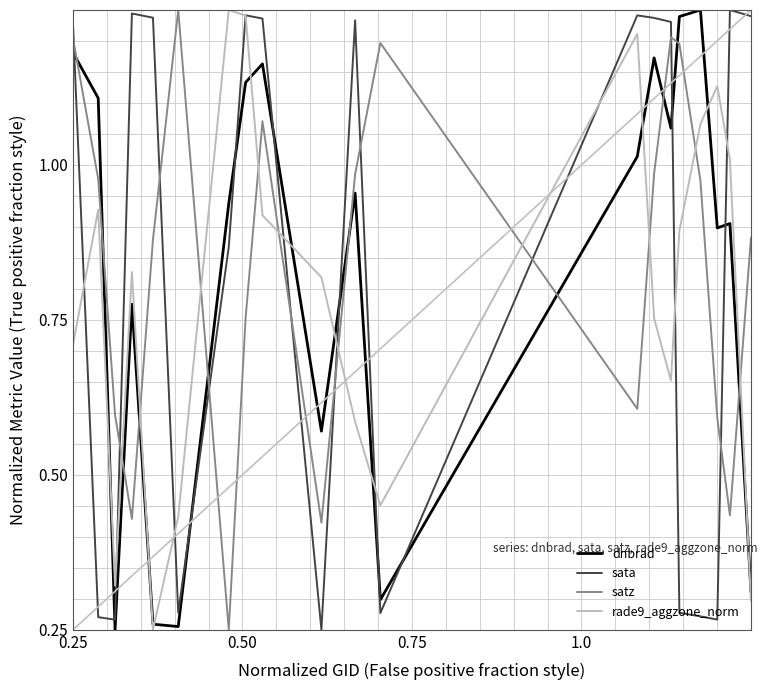

True or false: rade9_aggzone_norm and dnbrad cross at least once.

True